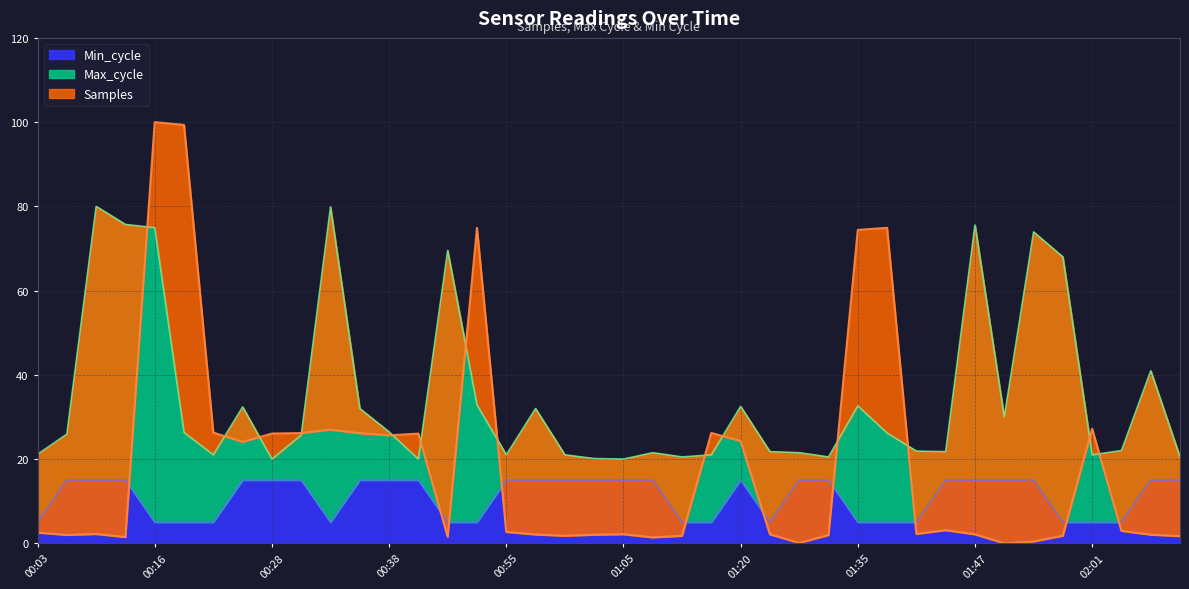

True or false: Max_cycle and Min_cycle intersect in this chart.

False